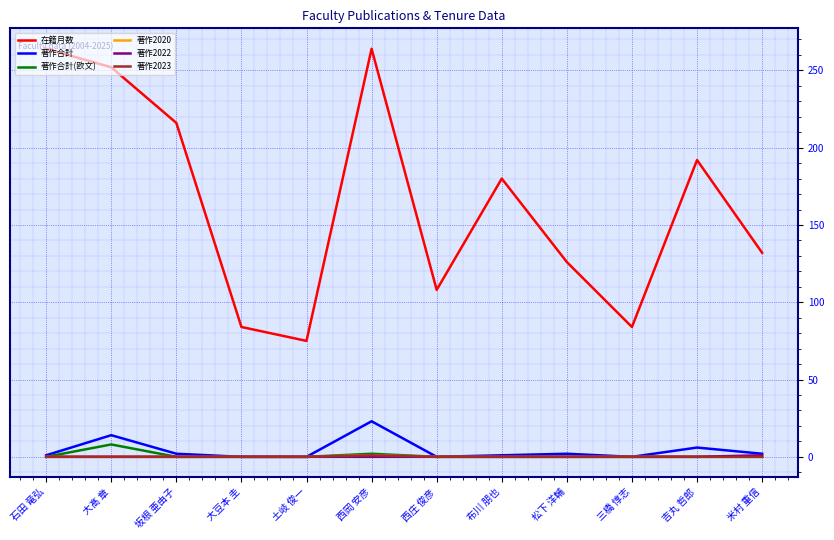

True or false: 著作合計(欧文) and 著作2023 intersect in this chart.

False